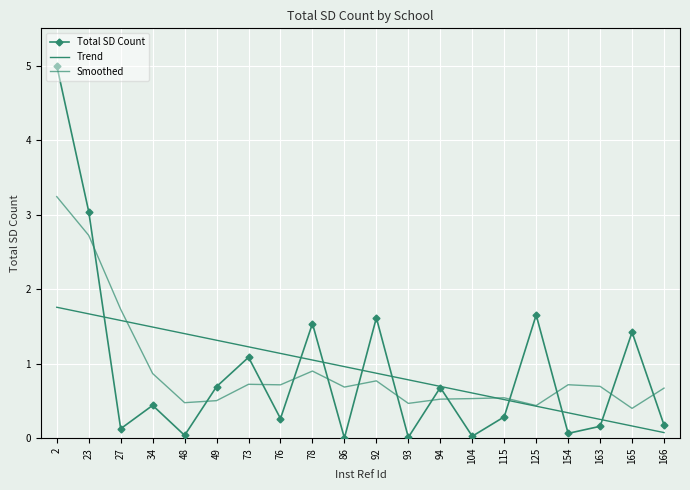

At 86, list the series in order from largest to smallest.

Trend, Smoothed, Total SD Count